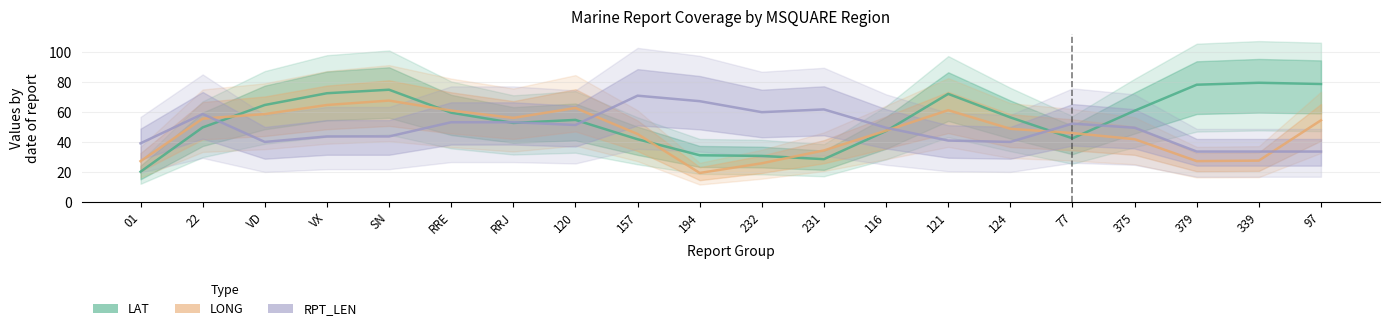

At which label is LAT closest to 49?

22